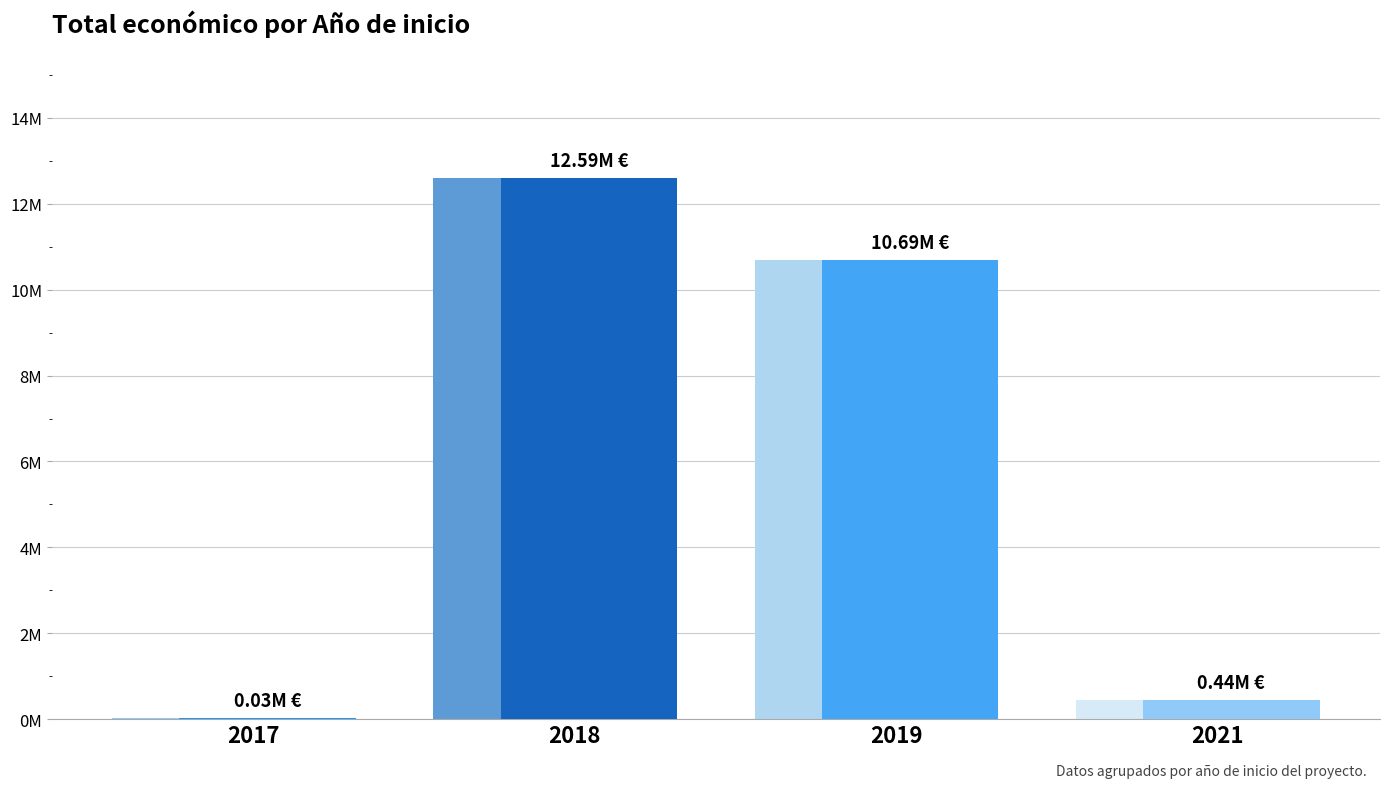

What is the difference between the second highest and minimum values?

10662625